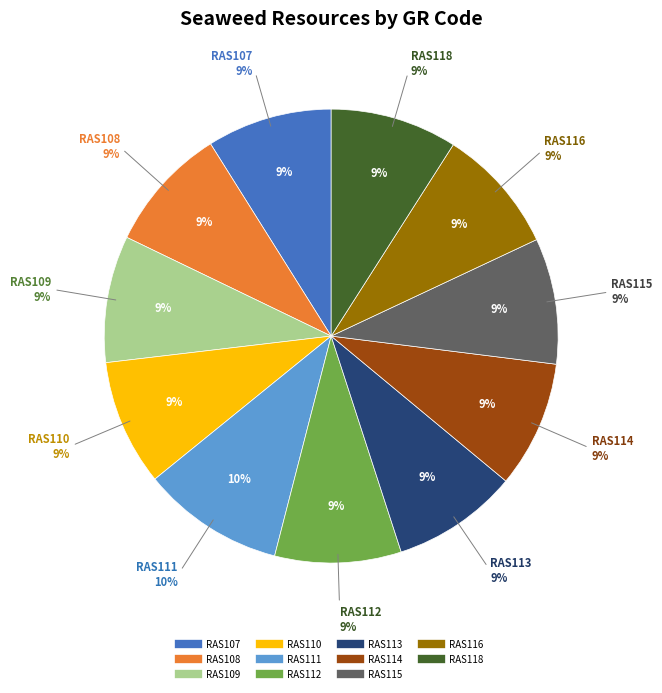

Is there any slice that represents more than half of the pie?

No